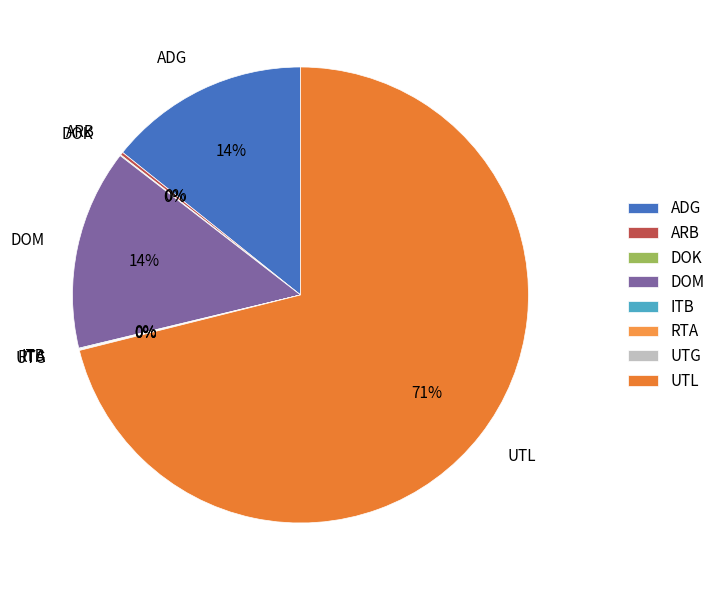

To the nearest percent, what portion does ADG represent?

14%